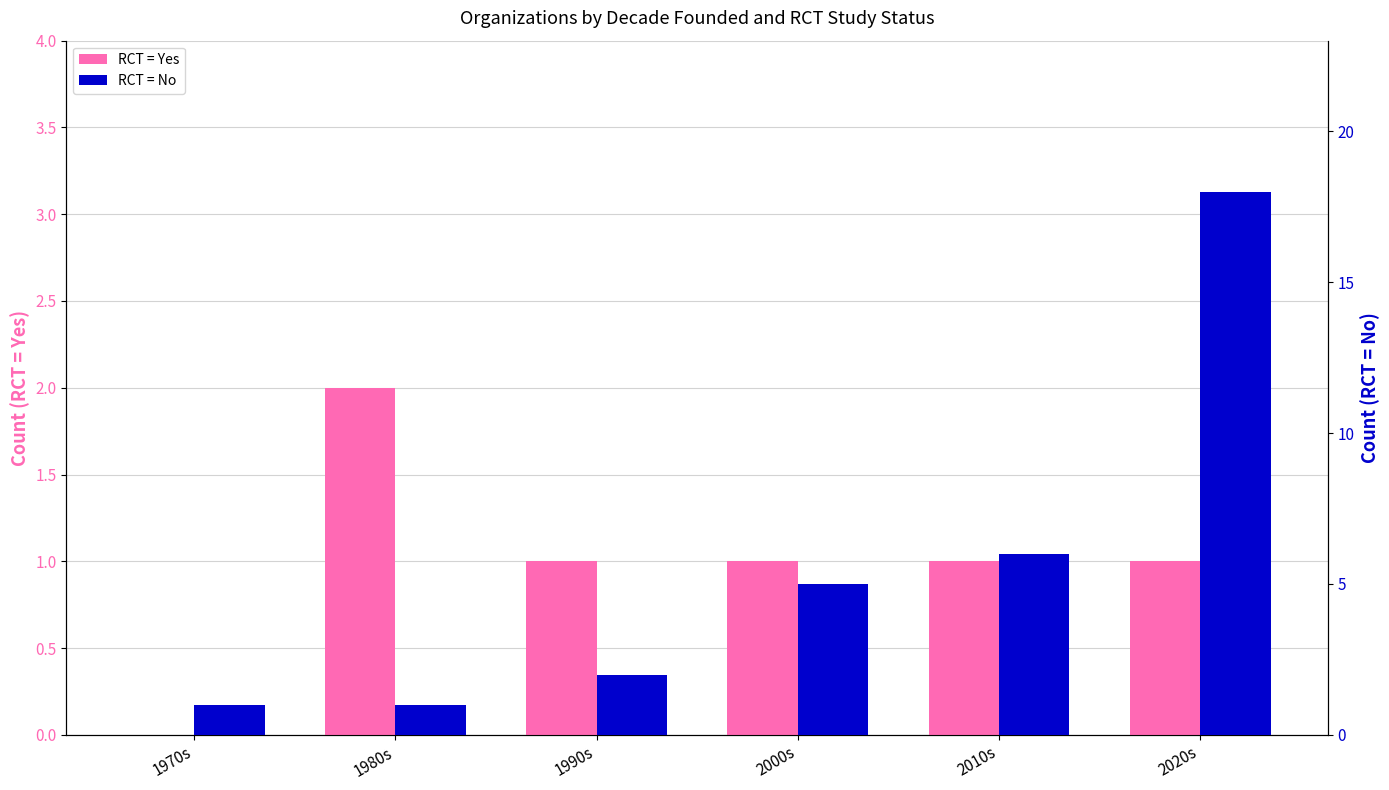

What is the value of the RCT = Yes bar at the 3rd from the left?

1